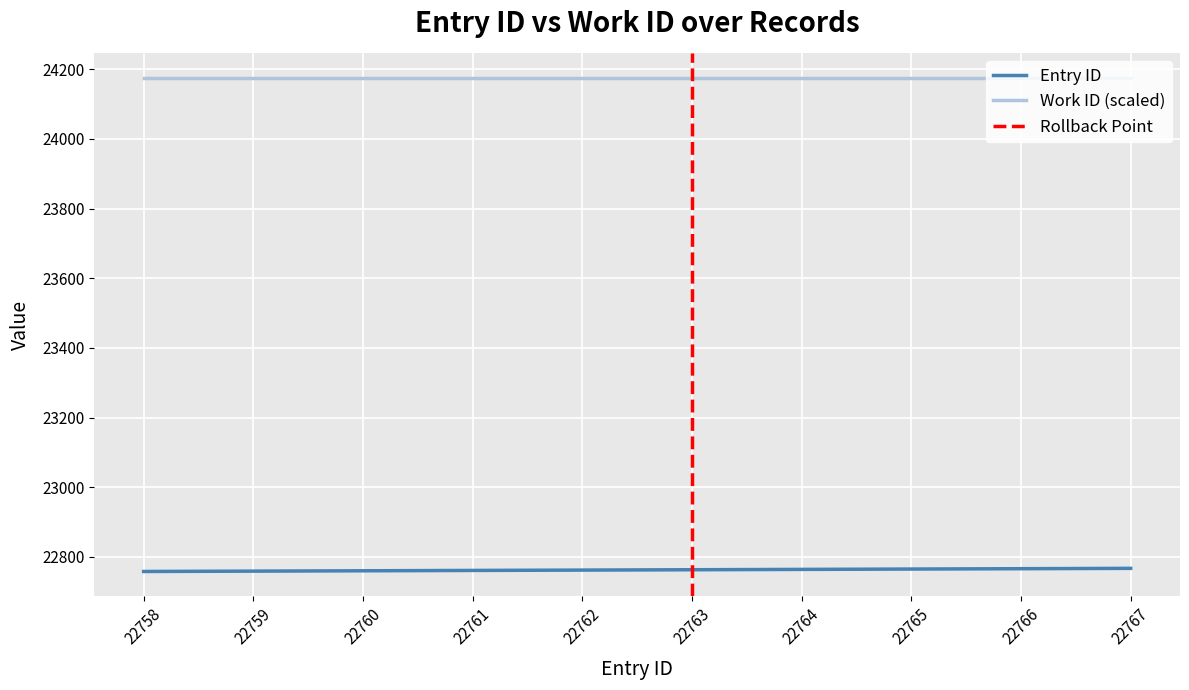

Reading left to right, what are all the values shown in this chart?

22758	22759	22760	22761	22762	22763	22764	22765	22766	22767